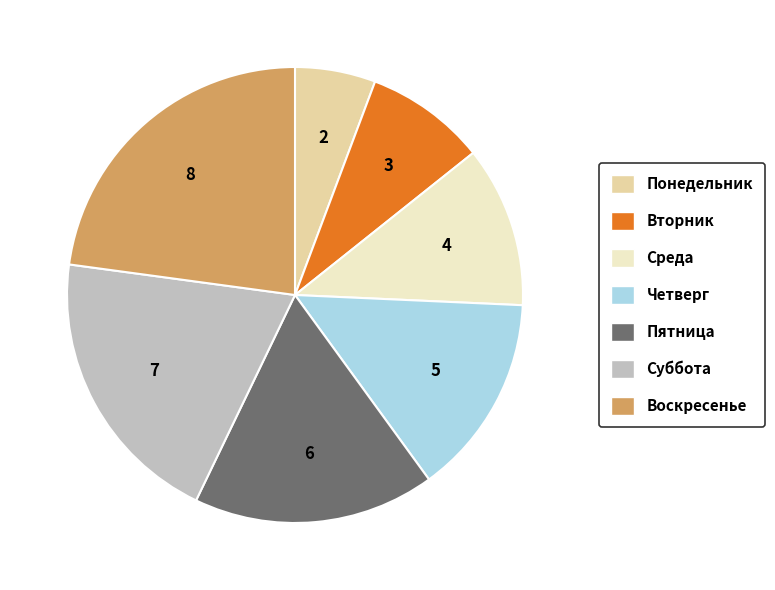

Which has a higher value, Понедельник or Суббота?

Суббота